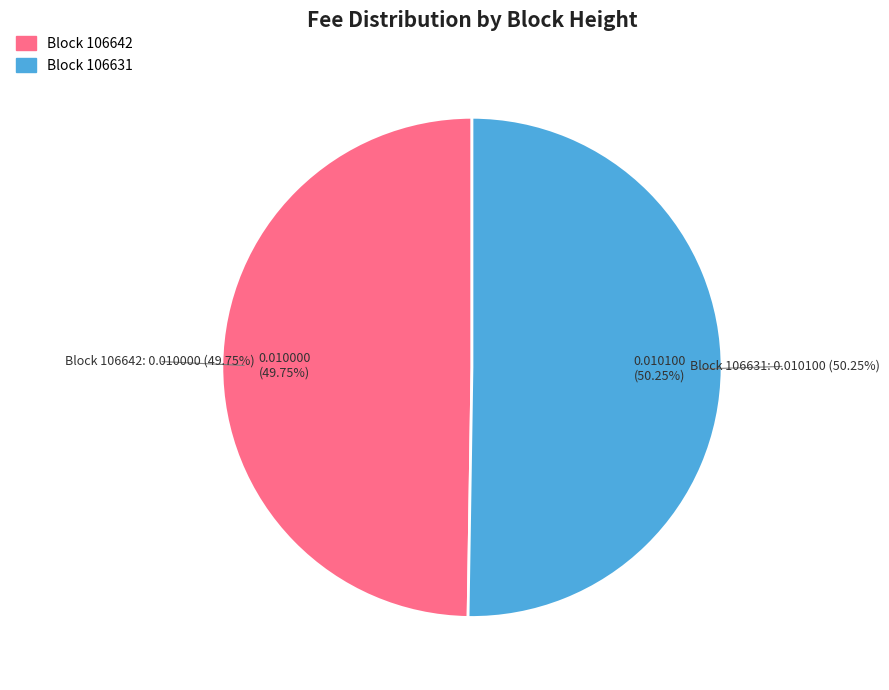

Which category accounts for the majority?

106631